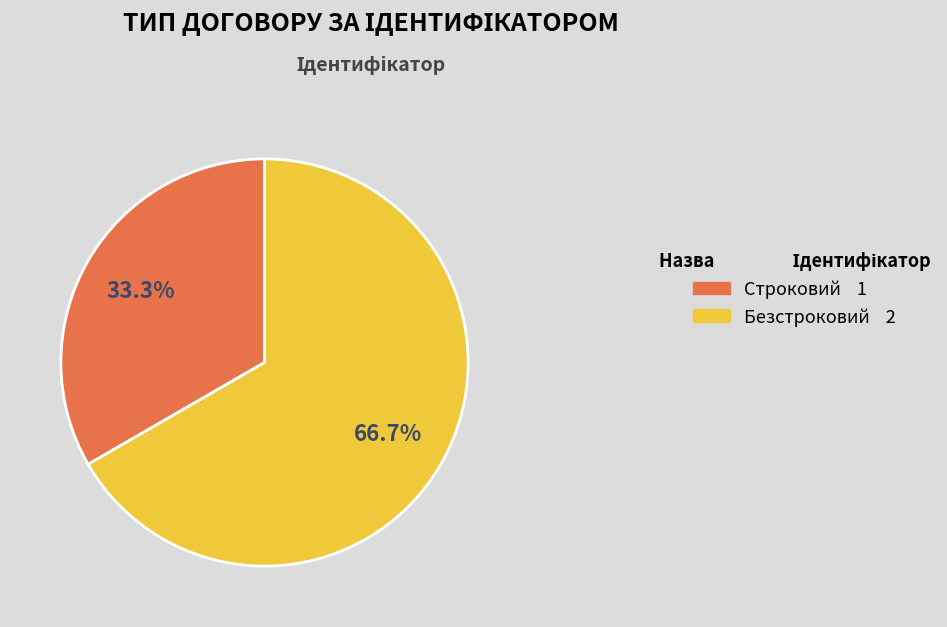

Is it true that Строковий is 33% of the pie?

True